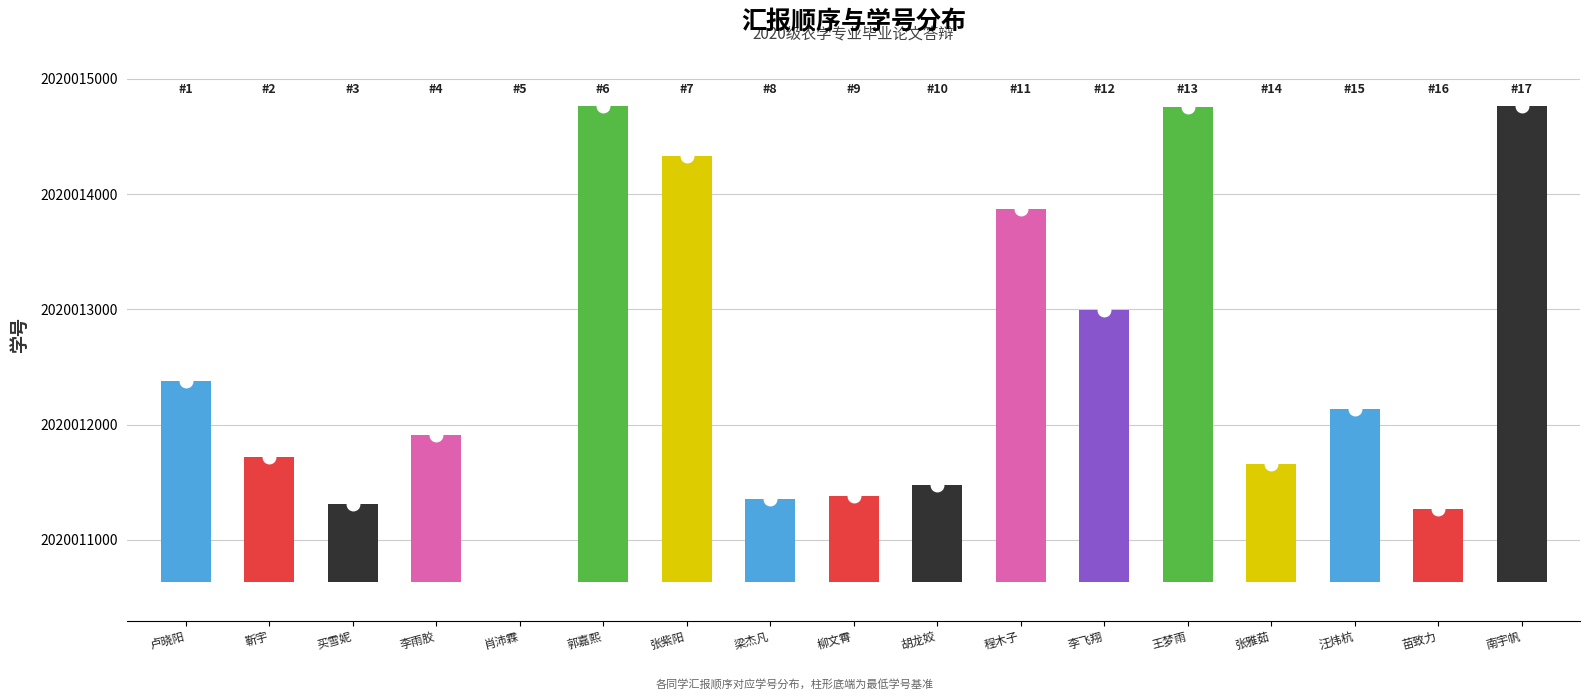

Which has a higher value, 买雪妮 or 李飞翔?

李飞翔